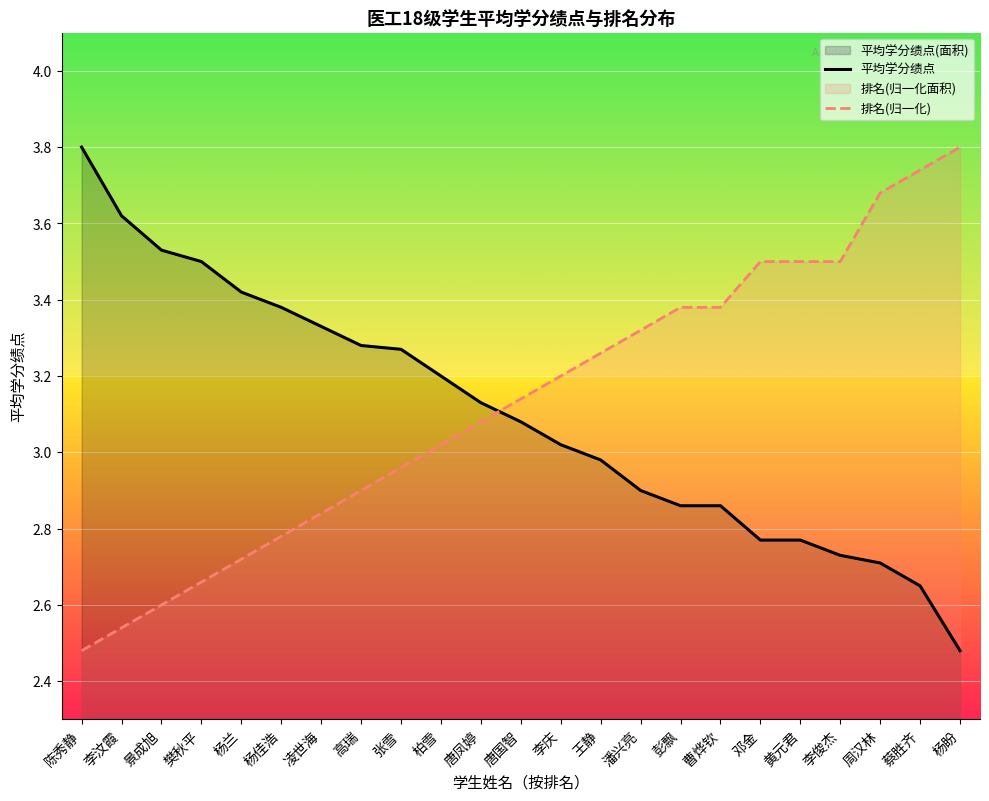

Is the value of 平均学分绩点 at 周汉林 greater than the value of 排名(归一化) at 蔡胜齐?

No